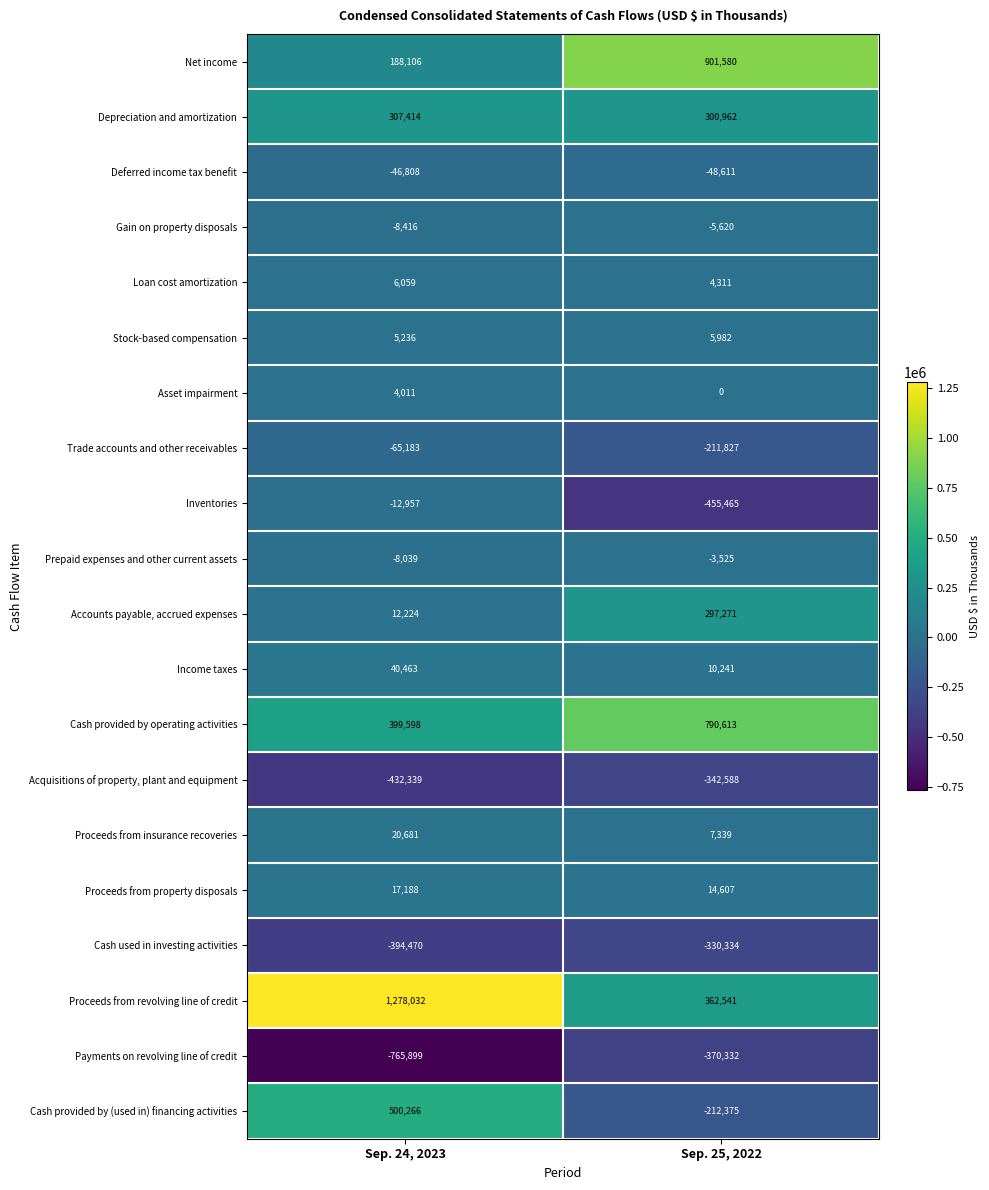

What value does the Proceeds from revolving line of credit series have at Sep. 25, 2022, to the nearest 50?

362550